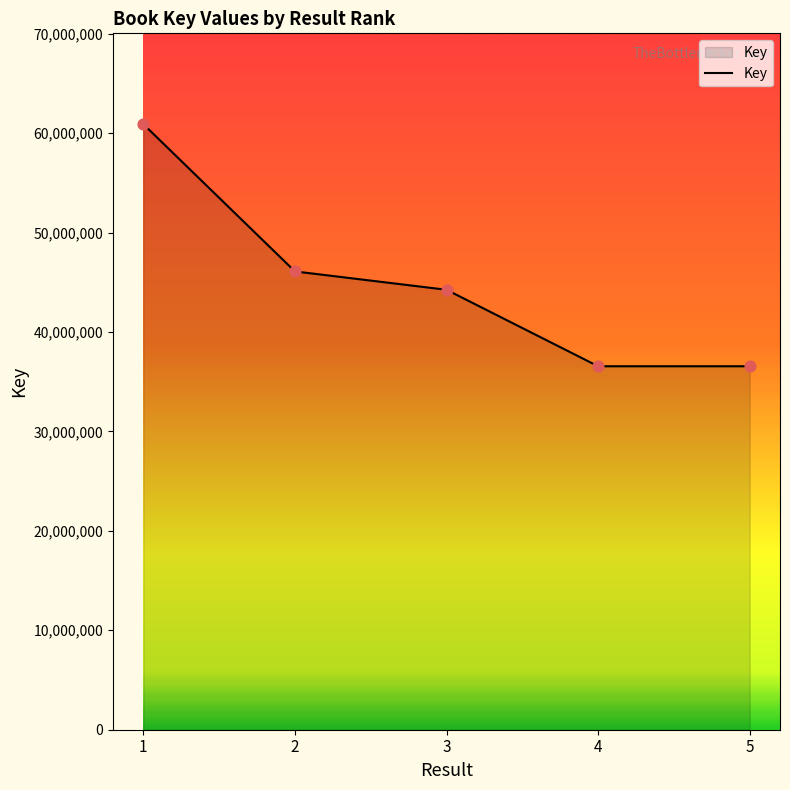

Which has a higher value, 2 or 3?

2